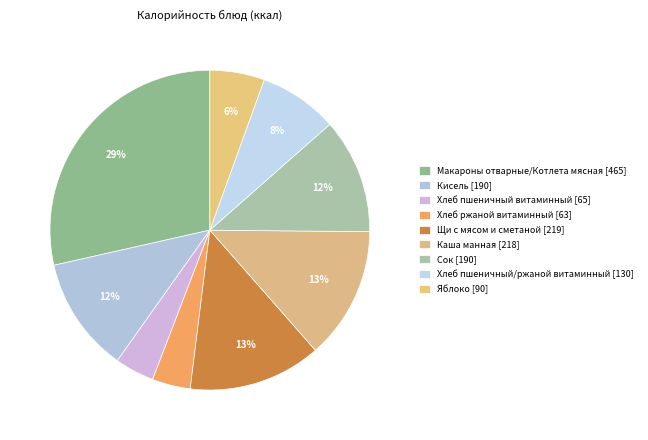

Is it true that Хлеб ржаной витаминный is 4% of the pie?

True